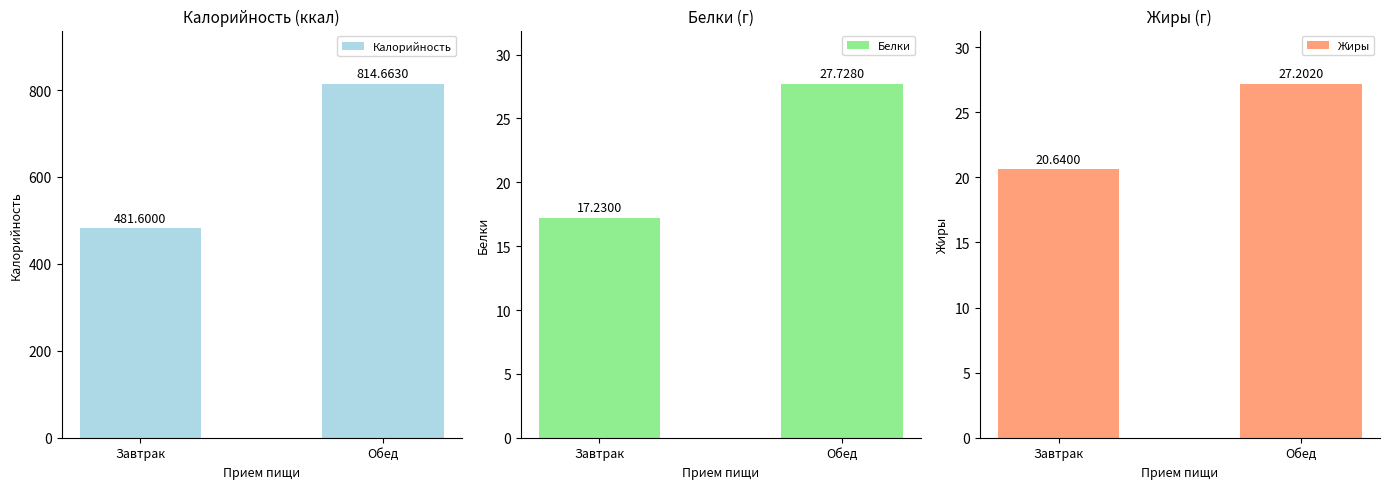

What is the lowest value of the Калорийность series?

481.6